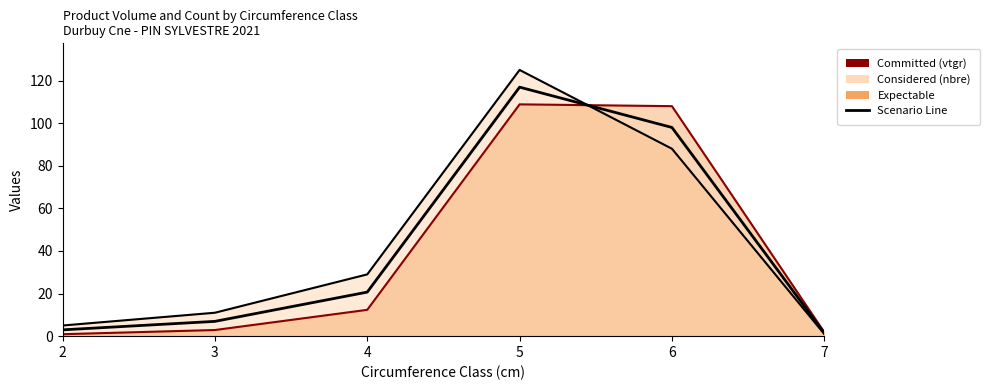

List the labels in order of value, smallest first.

7, 2, 3, 4, 6, 5